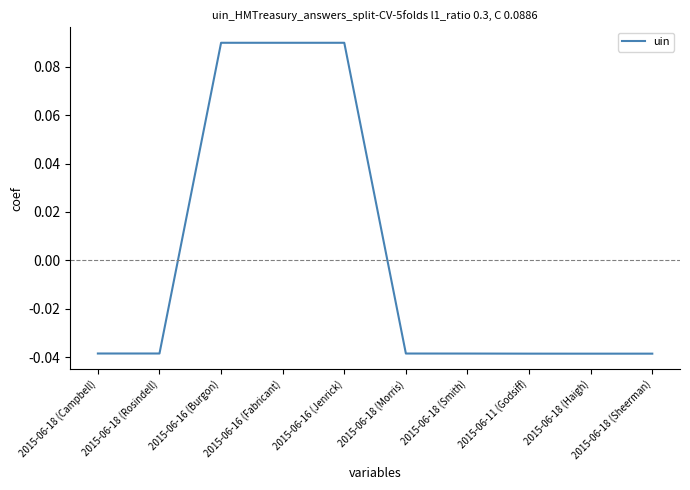

True or false: the data shows -0.1 at 2015-06-18 (Haigh).

False